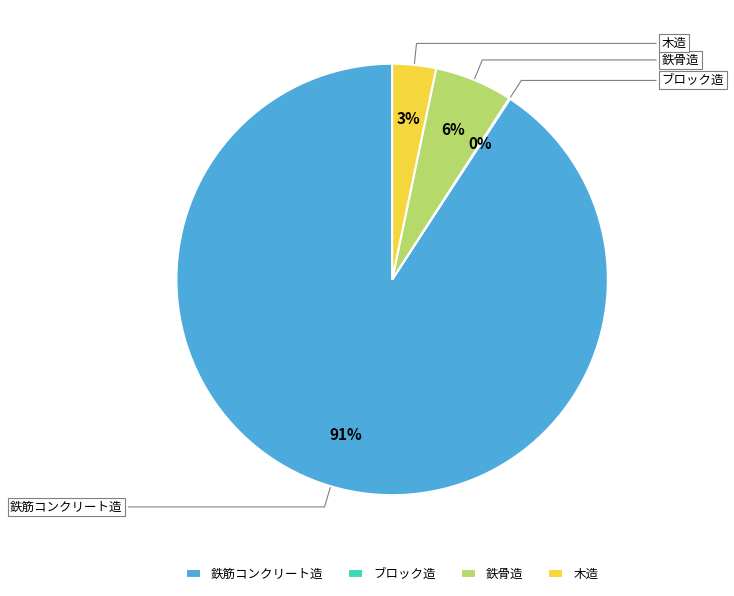

Which has a higher value, 鉄骨造 or 鉄筋コンクリート造?

鉄筋コンクリート造